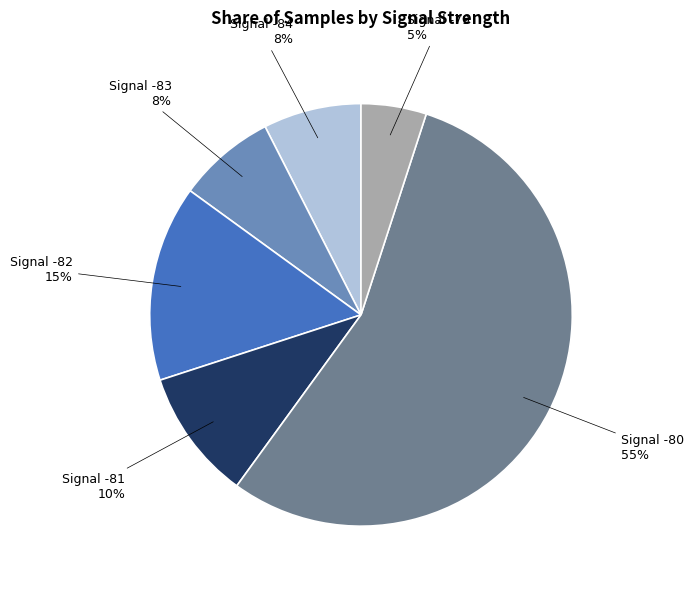

Does any single category account for the majority?

Yes